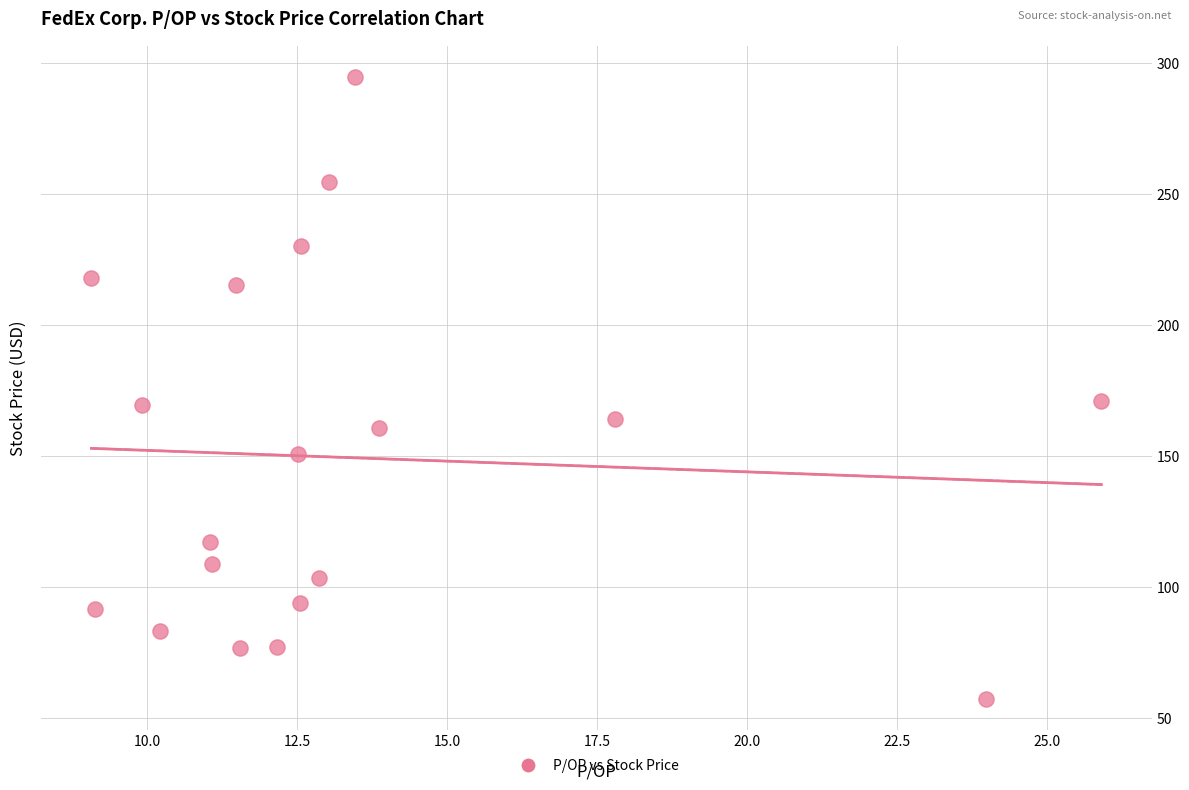

What is the range of Y values (max minus min)?

237.5